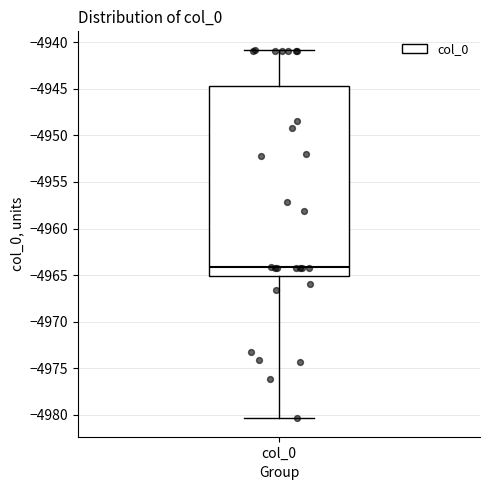

Transcribe this box plot: give where the median line is, the range the box spans, and where the two whiskers end, as read against the y-axis. The values are not printed on the chart, so give them approximately, as read against the axis.

median -4964.0, box -4965.0 to -4944.5, whiskers -4980.5 to -4941.0